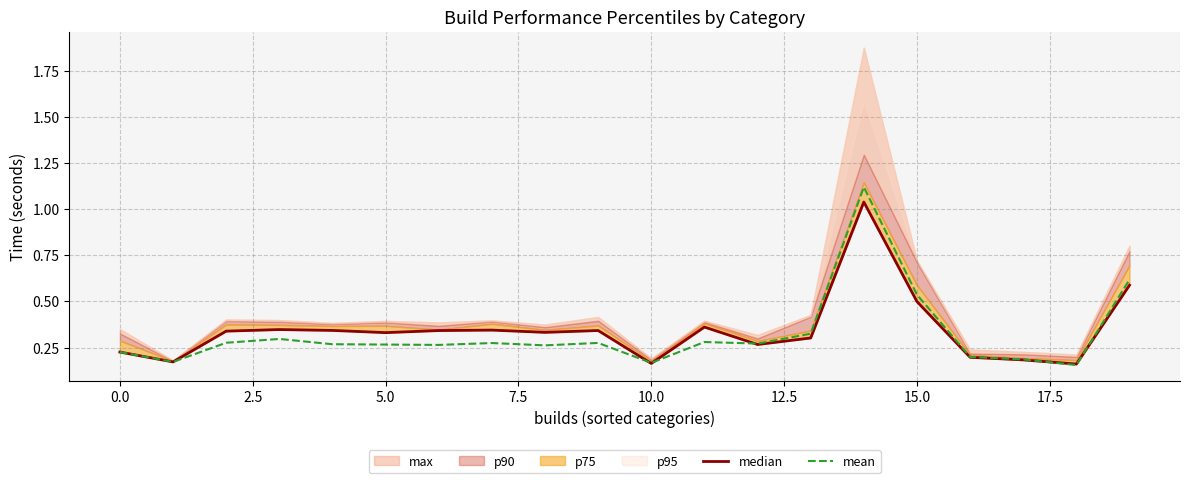

What is the maximum value for mean?

1.1